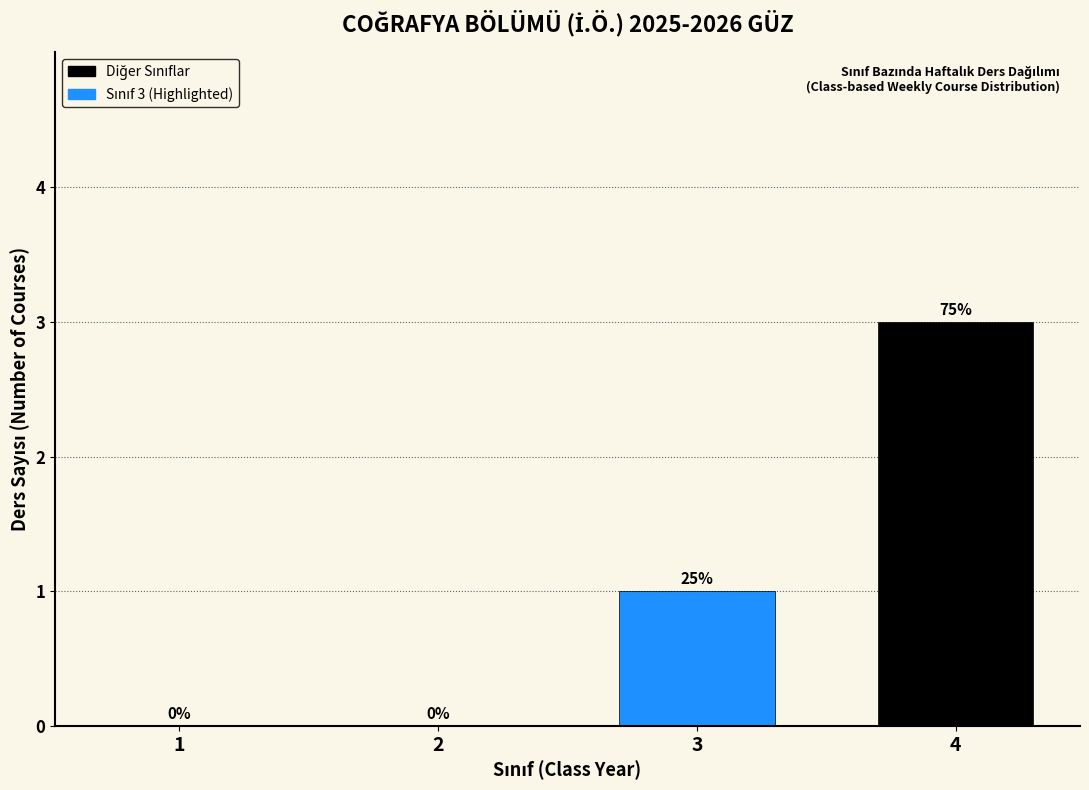

Reading left to right, extract all data points from this chart.

1=0	2=0	3=1	4=3